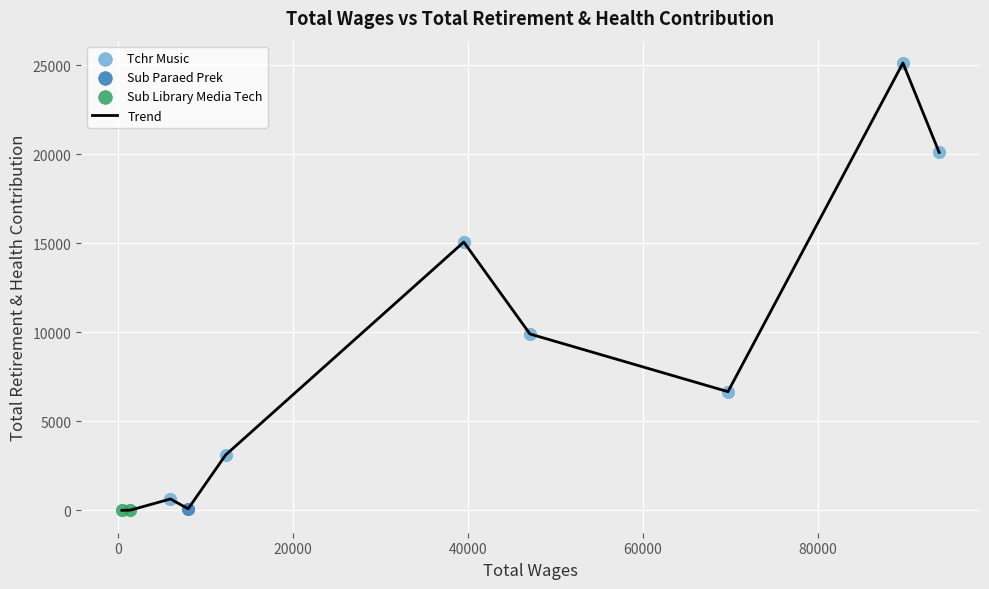

What is the maximum value shown in the chart?

25133